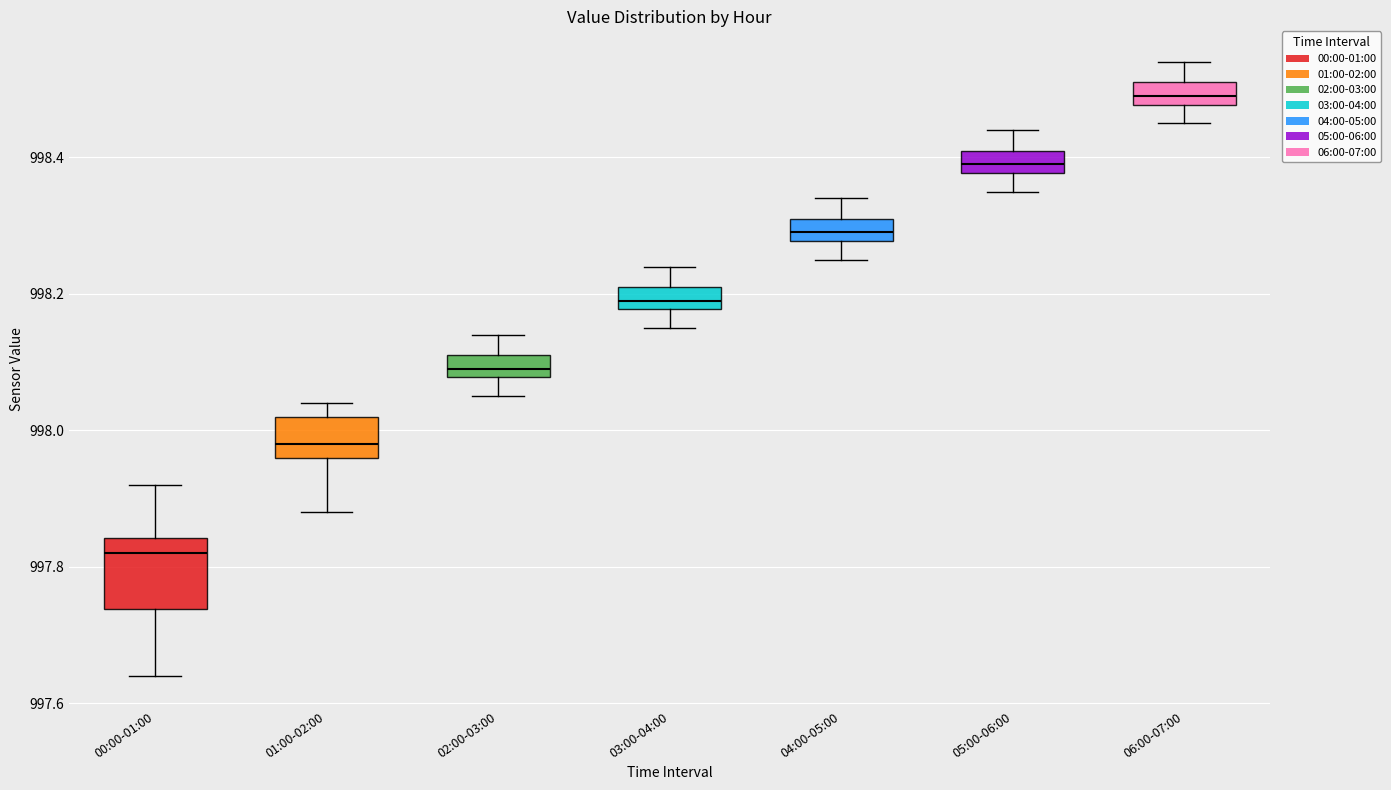

Reading left to right, read every box against the y-axis: the position of its median line, the range the box covers, and the ends of its whiskers. The values are not printed on the chart, so give them approximately, as read against the axis.

00:00-01:00: median 997.82, box 997.74 to 997.84, whiskers 997.64 to 997.92
01:00-02:00: median 997.98, box 997.96 to 998.02, whiskers 997.88 to 998.04
02:00-03:00: median 998.10, box 998.08 to 998.12, whiskers 998.06 to 998.14
03:00-04:00: median 998.20, box 998.18 to 998.22, whiskers 998.16 to 998.24
04:00-05:00: median 998.30, box 998.28 to 998.32, whiskers 998.26 to 998.34
05:00-06:00: median 998.40, box 998.38 to 998.42, whiskers 998.36 to 998.44
06:00-07:00: median 998.50, box 998.48 to 998.52, whiskers 998.46 to 998.54